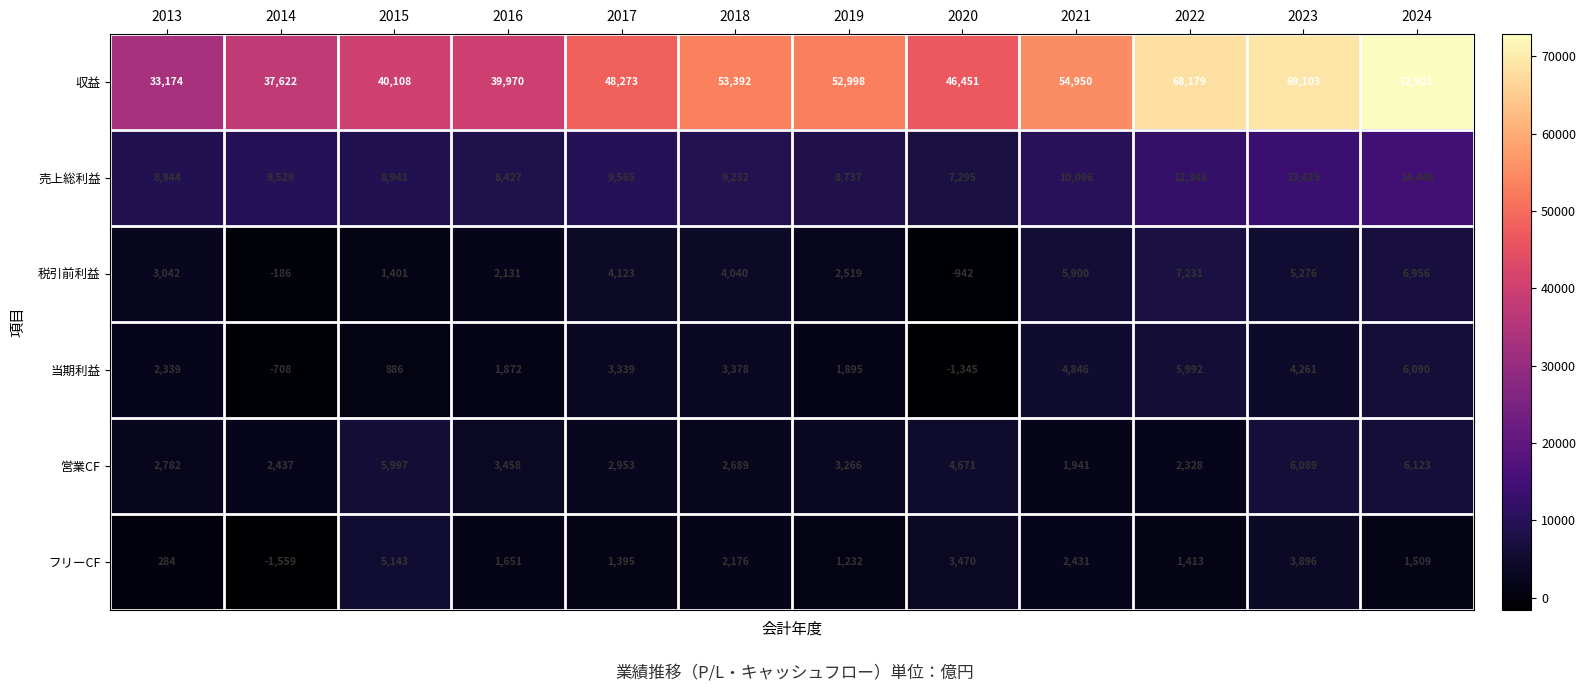

What is the difference between the second highest and minimum values in the 税引前利益 series?

7898